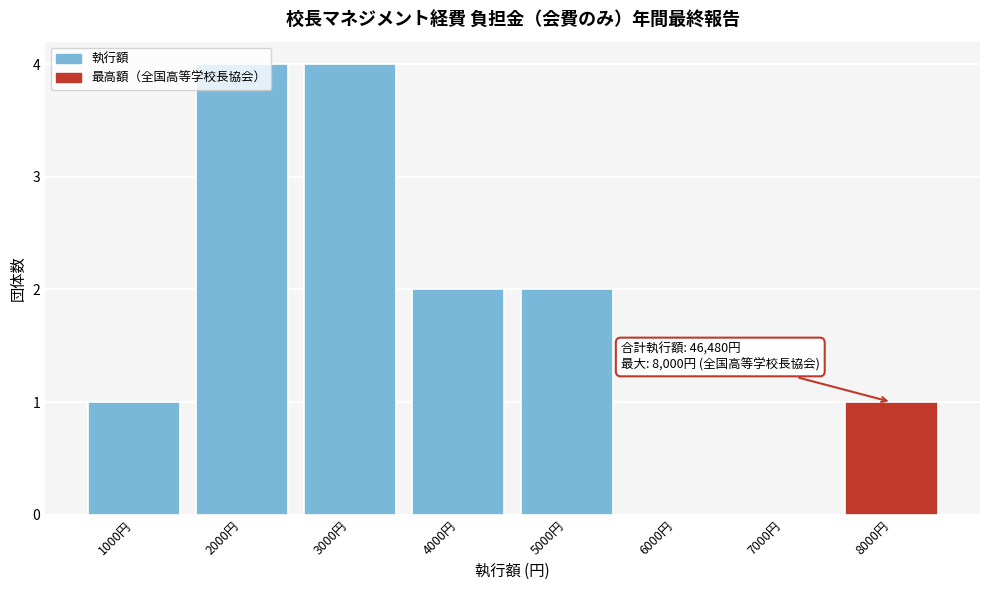

The value at 4000円 is 1. True or false?

False